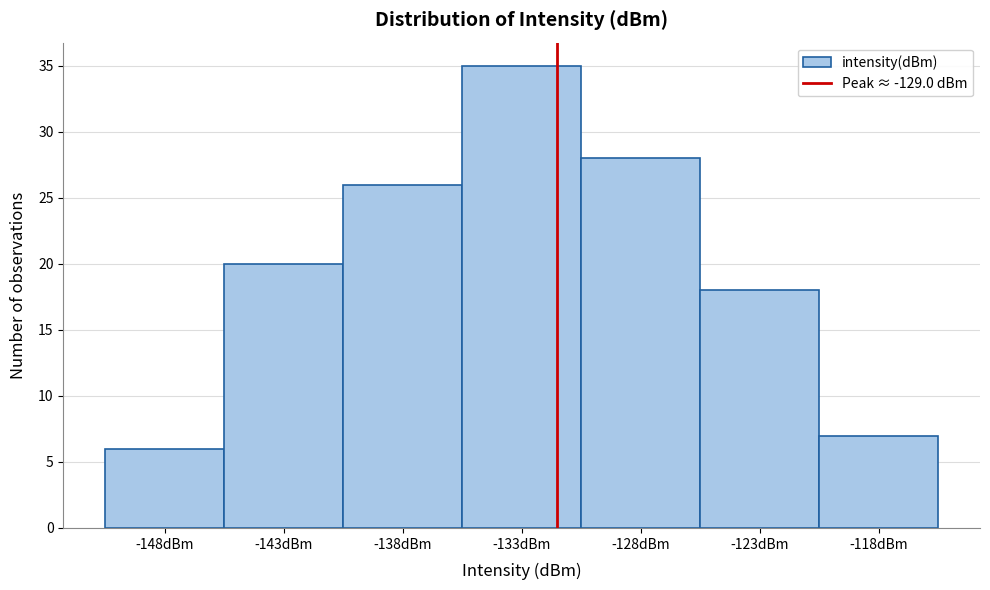

Reading left to right, transcribe all the data shown in this chart.

6	20	26	35	28	18	7